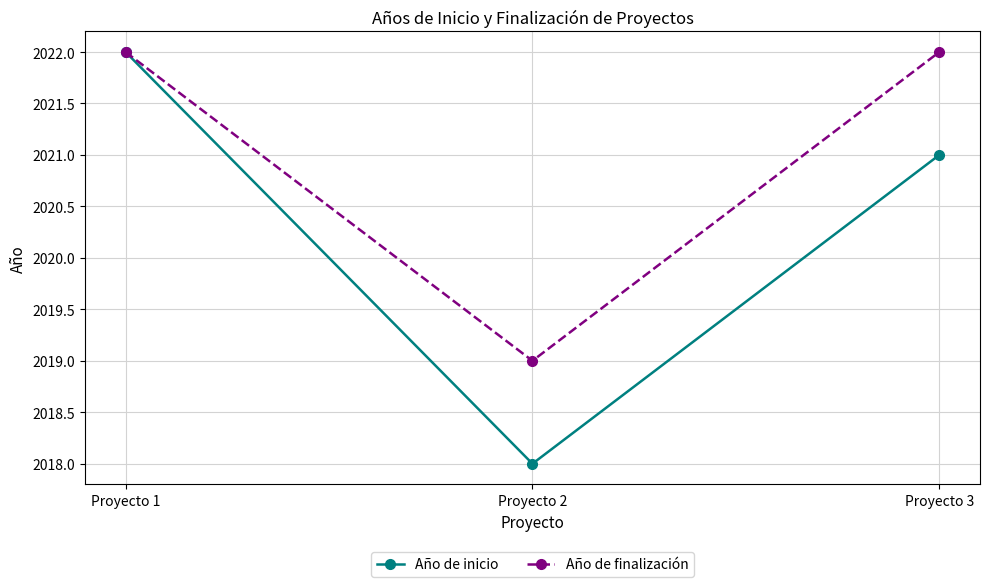

The value of Año de finalización at Proyecto 1 is 2022. True or false?

True